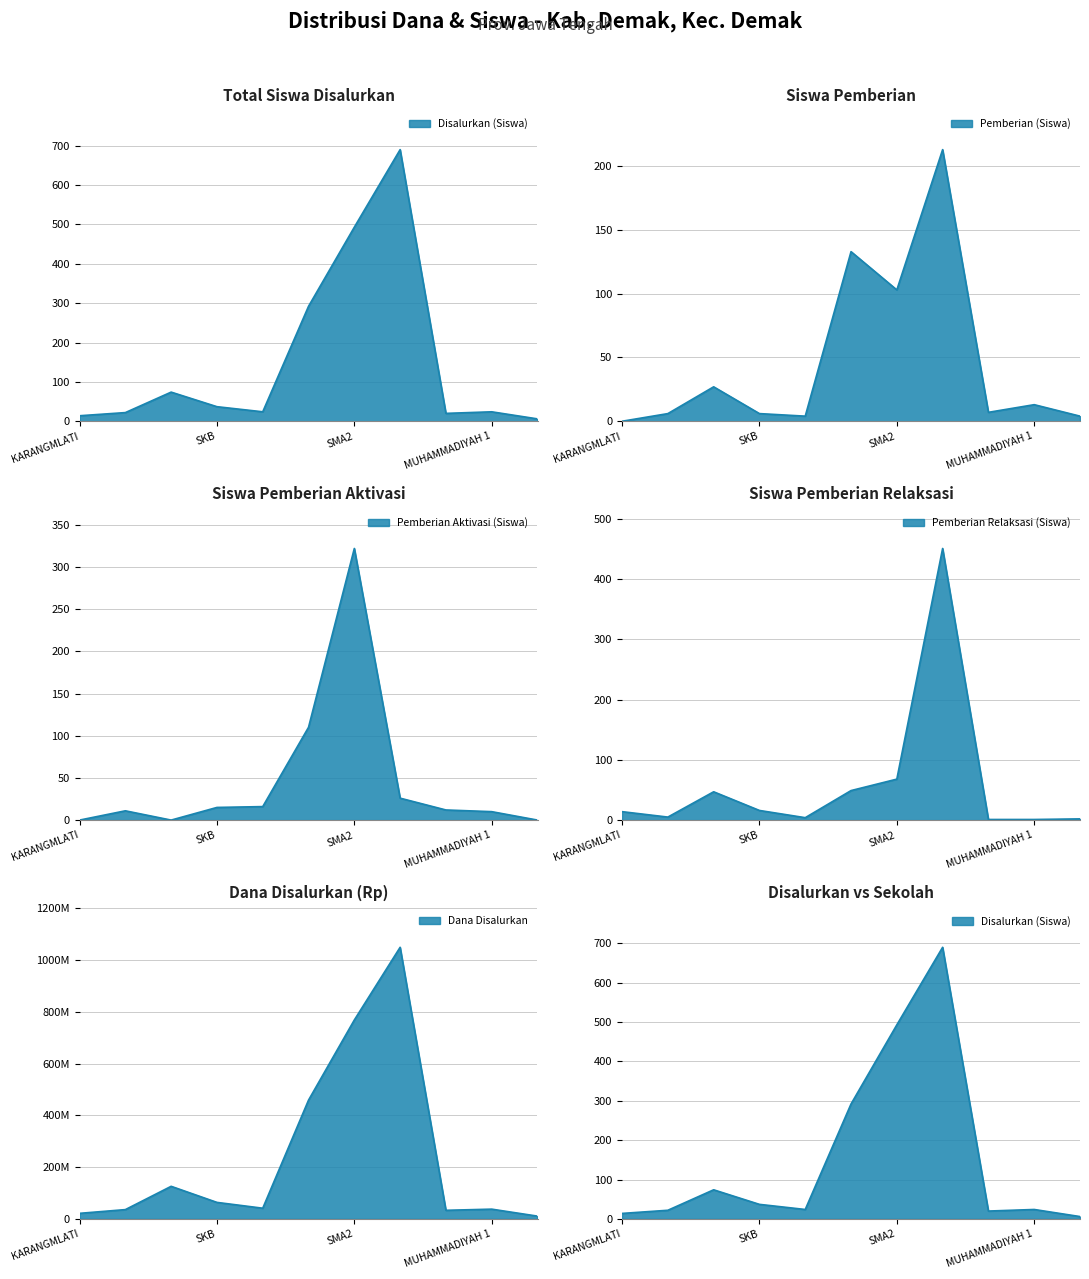

At which category does Pemberian Relaksasi (Siswa) reach its first local valley?

PKBM PUTRA BANGSA